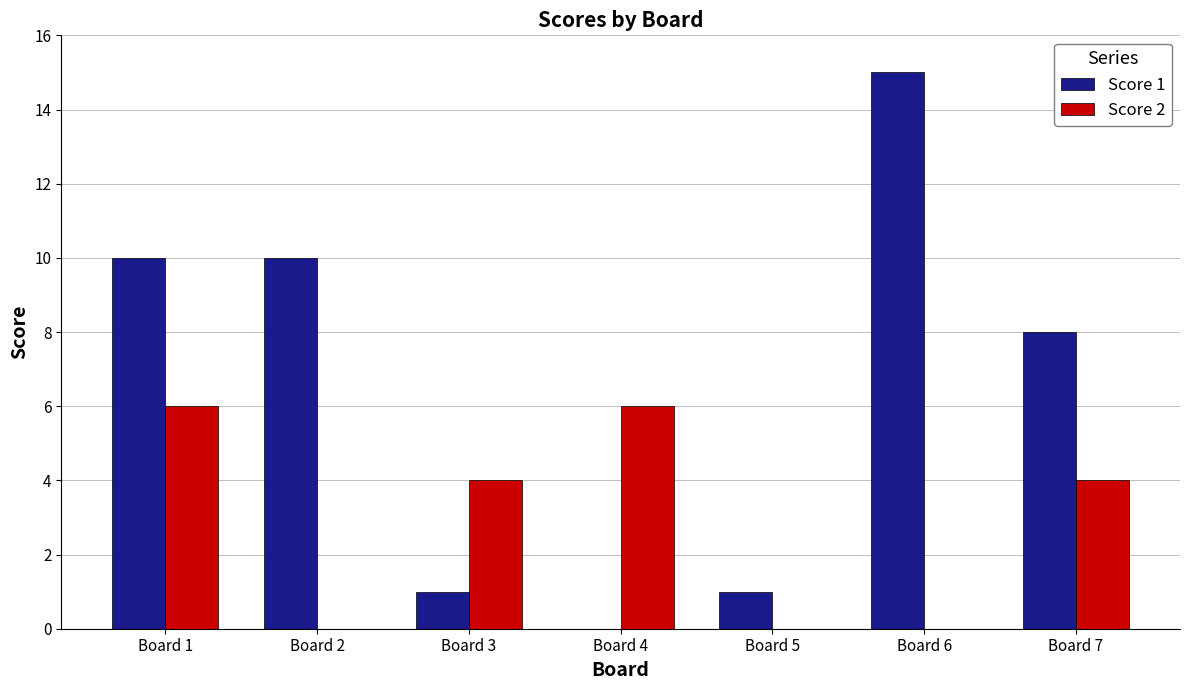

How many groups of bars are there?

7